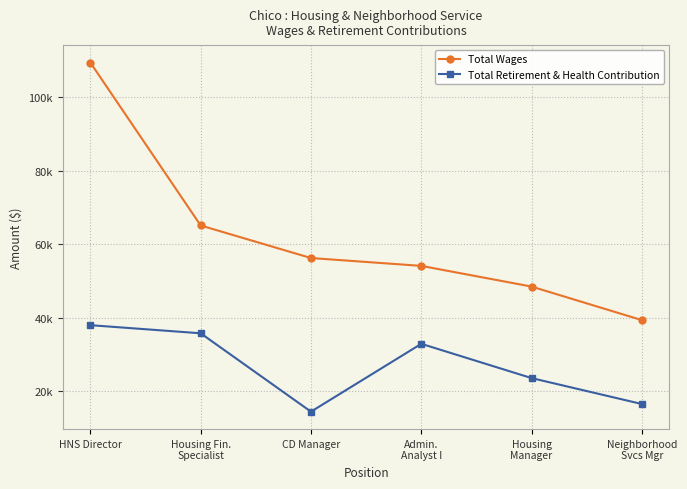

Where is Total Wages nearest to the value 74400?

Housing Fin.
Specialist